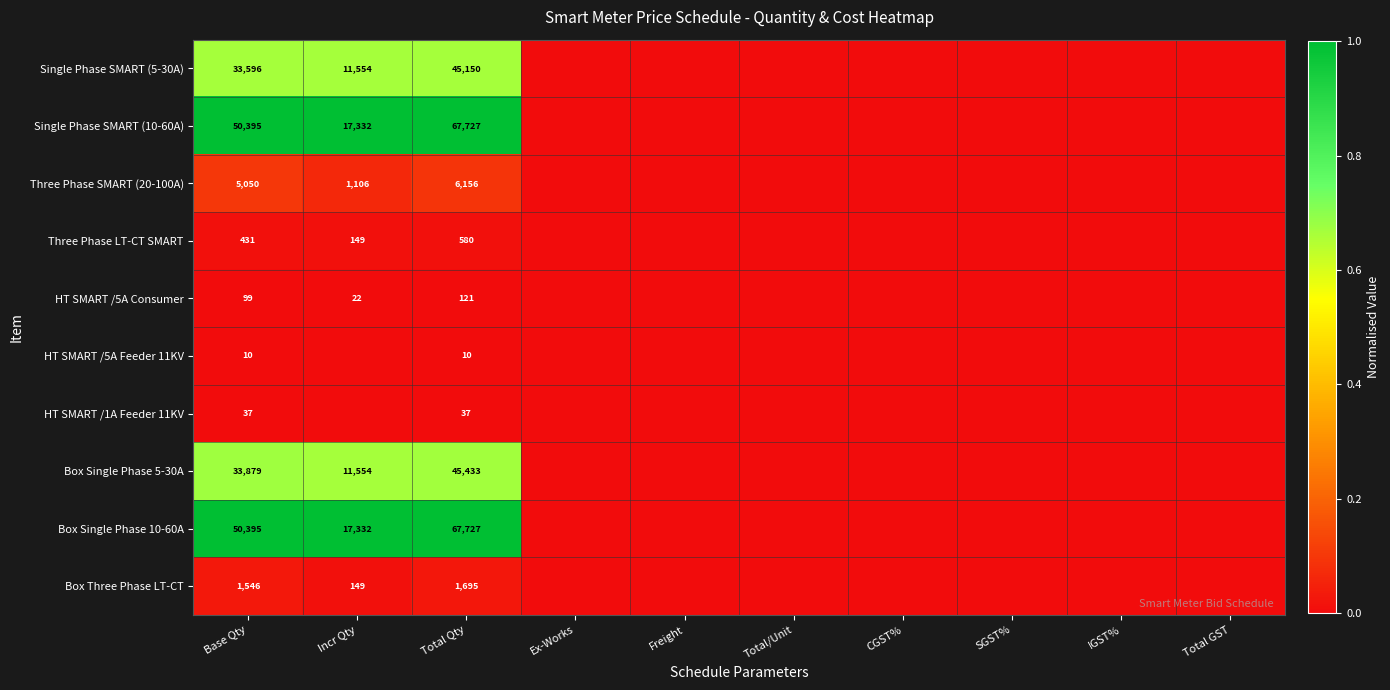

Is it true that Three Phase LT-CT SMART equals 285 at Base Qty?

False